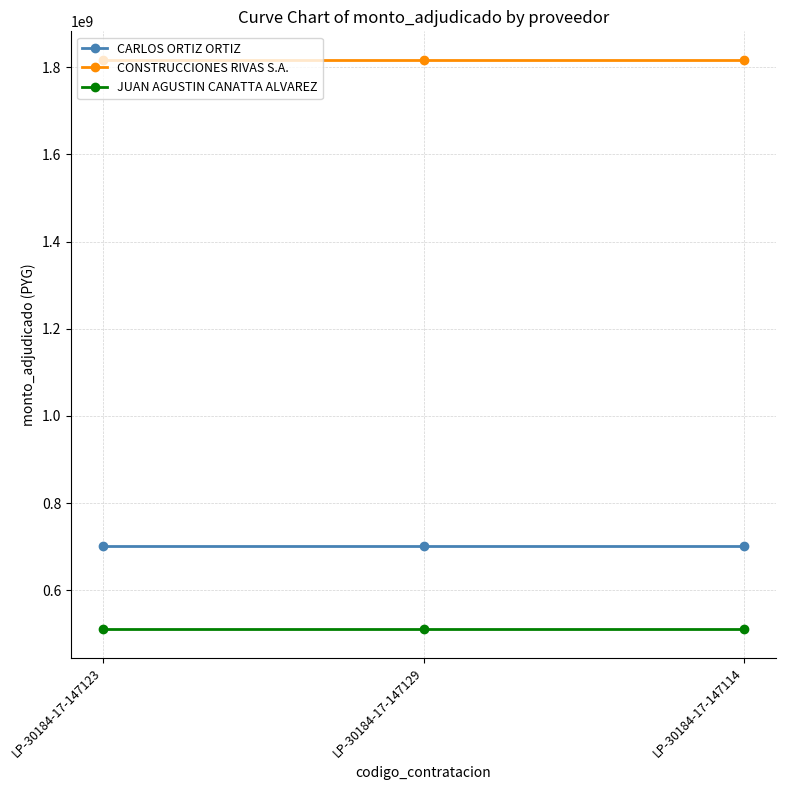

Which series has the largest total across all categories?

CONSTRUCCIONES RIVAS S.A.